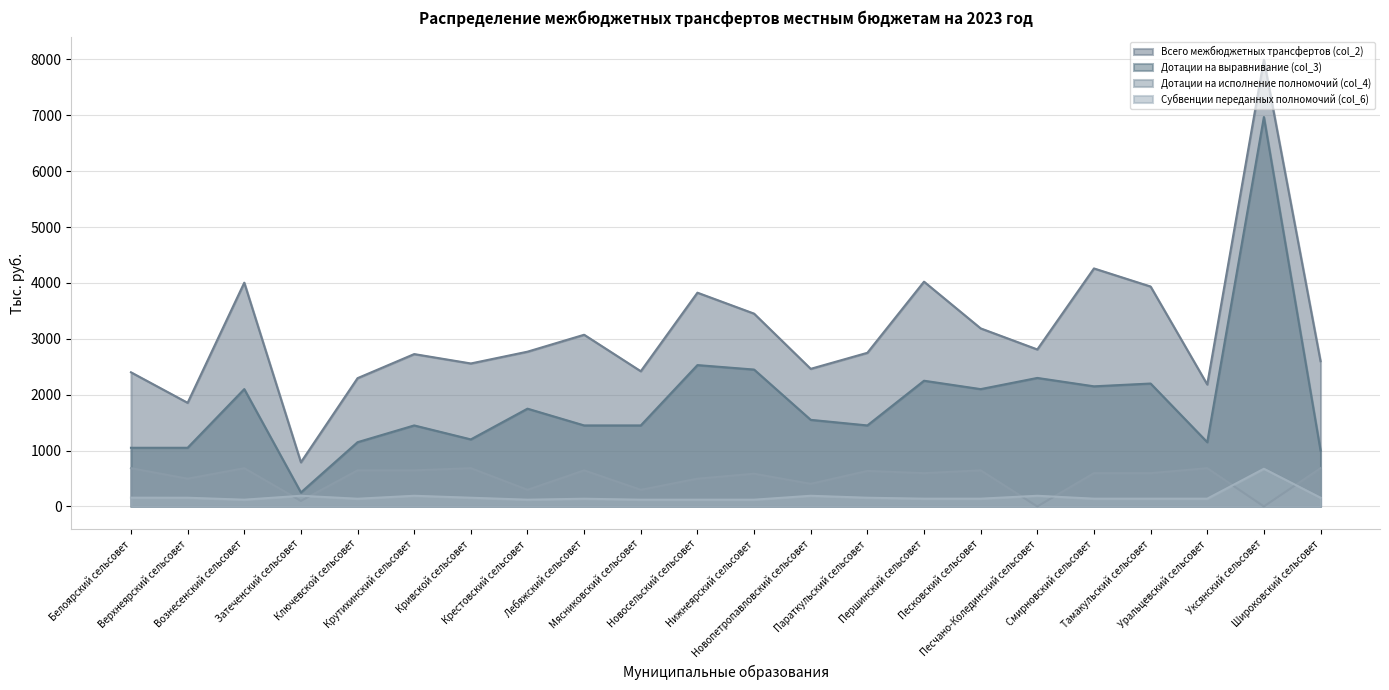

Which series changed the most between Крутихинский сельсовет and Новосельский сельсовет?

Всего межбюджетных трансфертов (col_2)